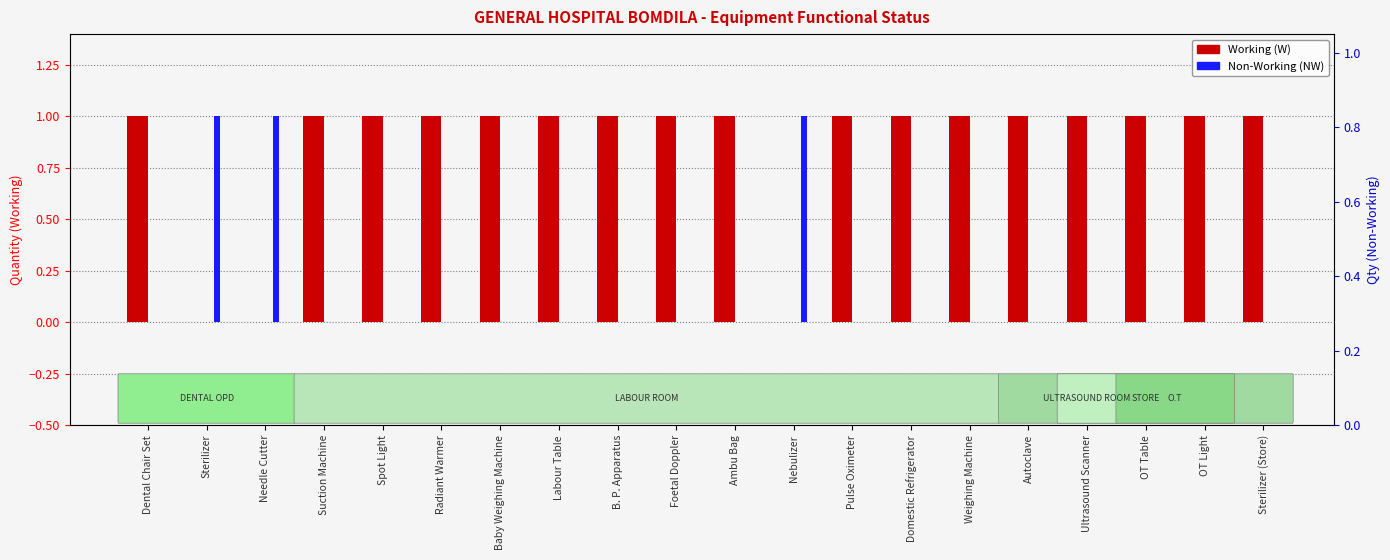

At how many categories does at least one series exceed 0?

20